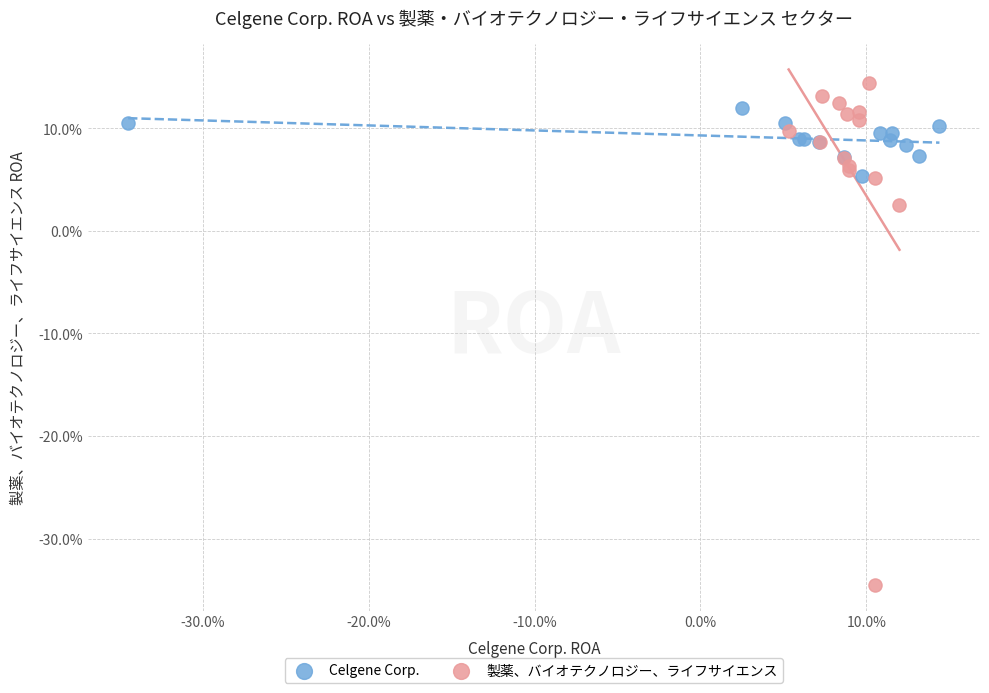

Which series reaches the maximum Y coordinate?

製薬、バイオテクノロジー、ライフサイエンス